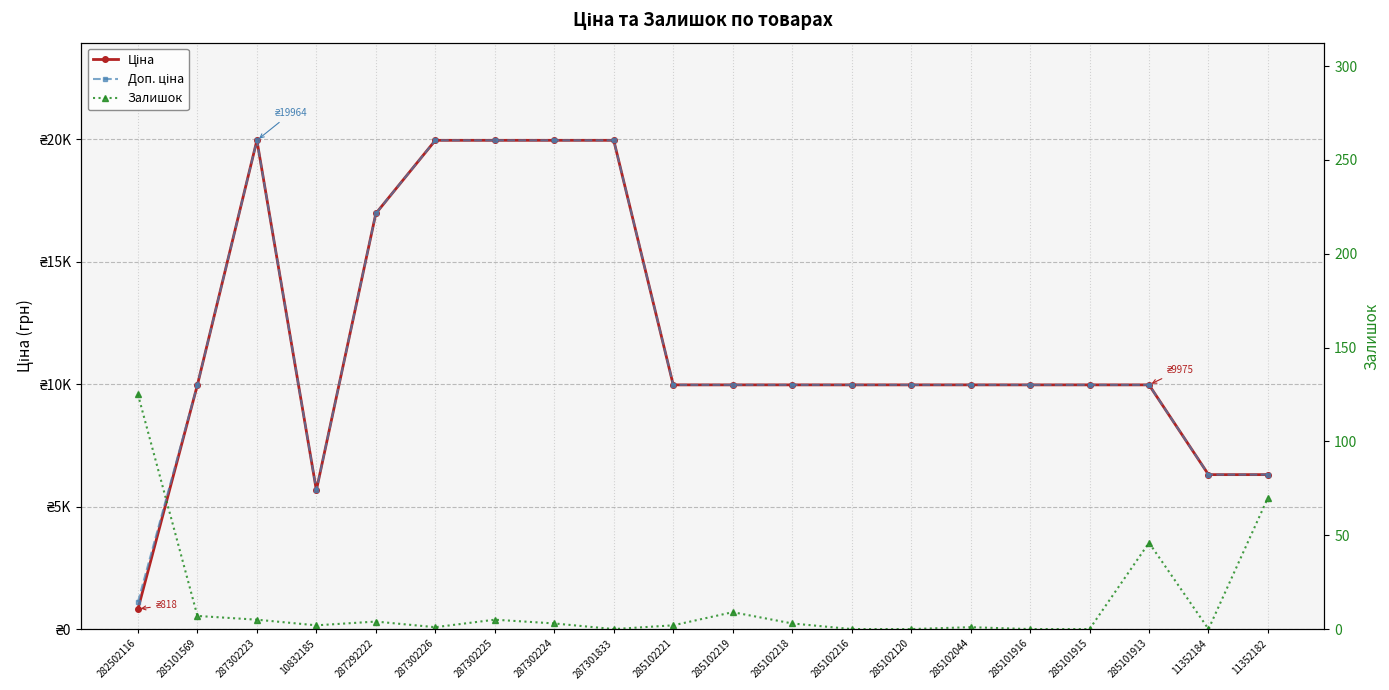

What position from the right is 11352182?

1